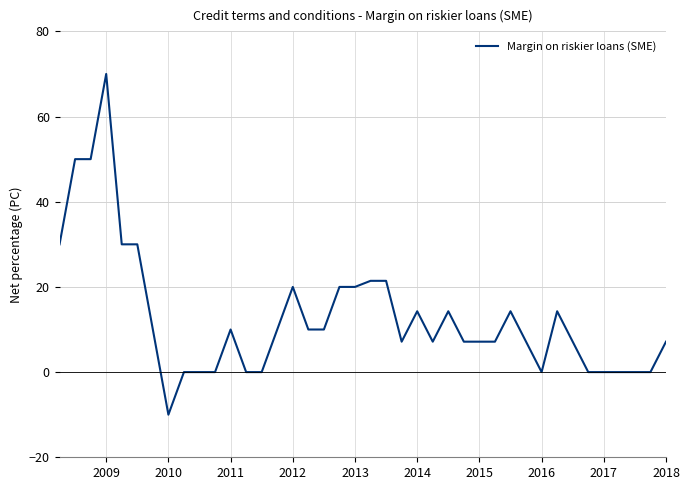

True or false: the data has more than 2 interior local peaks.

True